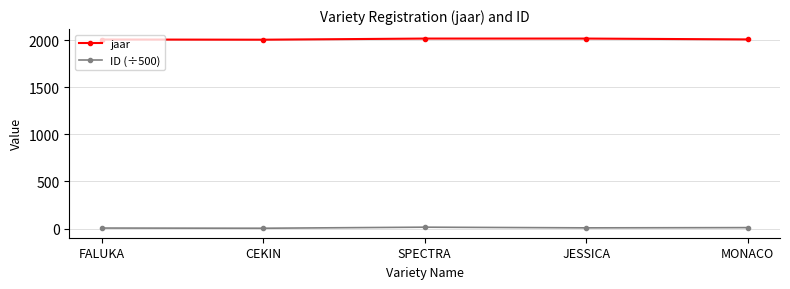

At how many categories does at least one series exceed 1656?

5